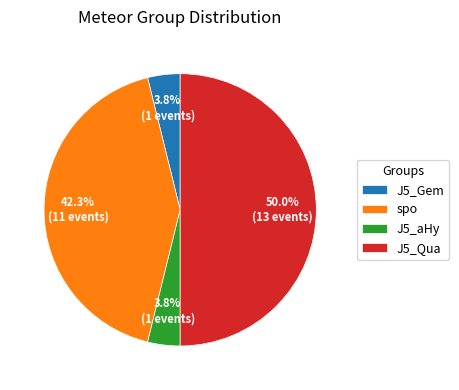

Which category has the biggest portion of the pie?

J5_Qua